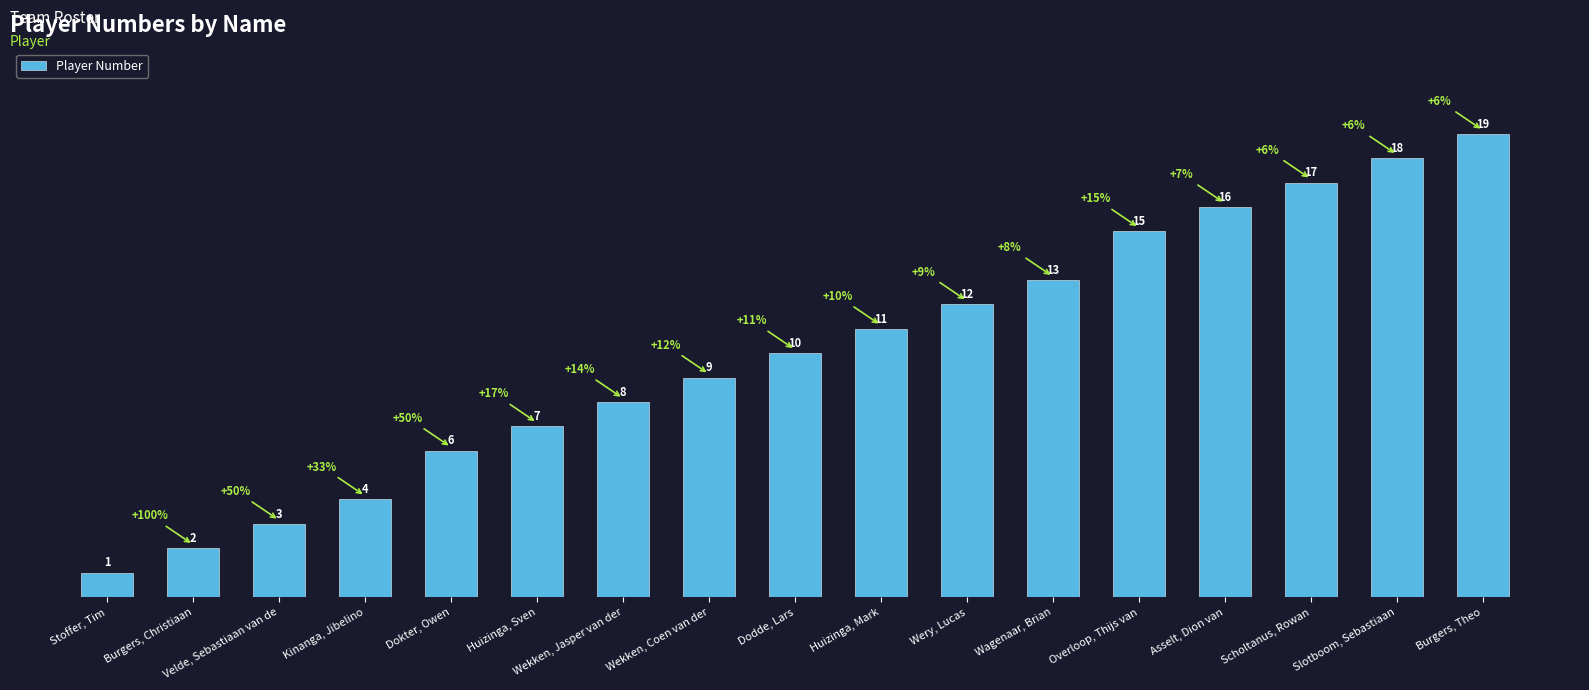

List the labels in order of value, smallest first.

Stoffer, Tim, Burgers, Christiaan, Velde, Sebastiaan van de, Kinanga, Jibelino, Dokter, Owen, Huizinga, Sven, Wekken, Jasper van der, Wekken, Coen van der, Dodde, Lars, Huizinga, Mark, Wery, Lucas, Wagenaar, Brian, Overloop, Thijs van, Asselt, Dion van, Scholtanus, Rowan, Slotboom, Sebastiaan, Burgers, Theo